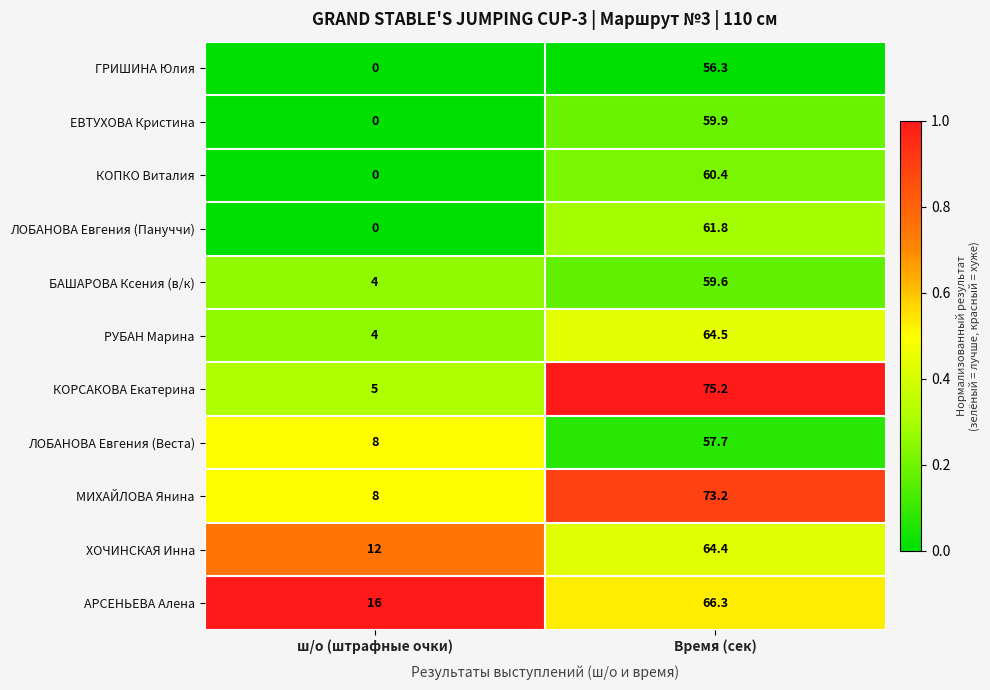

Which series changed the most between ш/о (штрафные очки) and Время (сек)?

КОРСАКОВА Екатерина